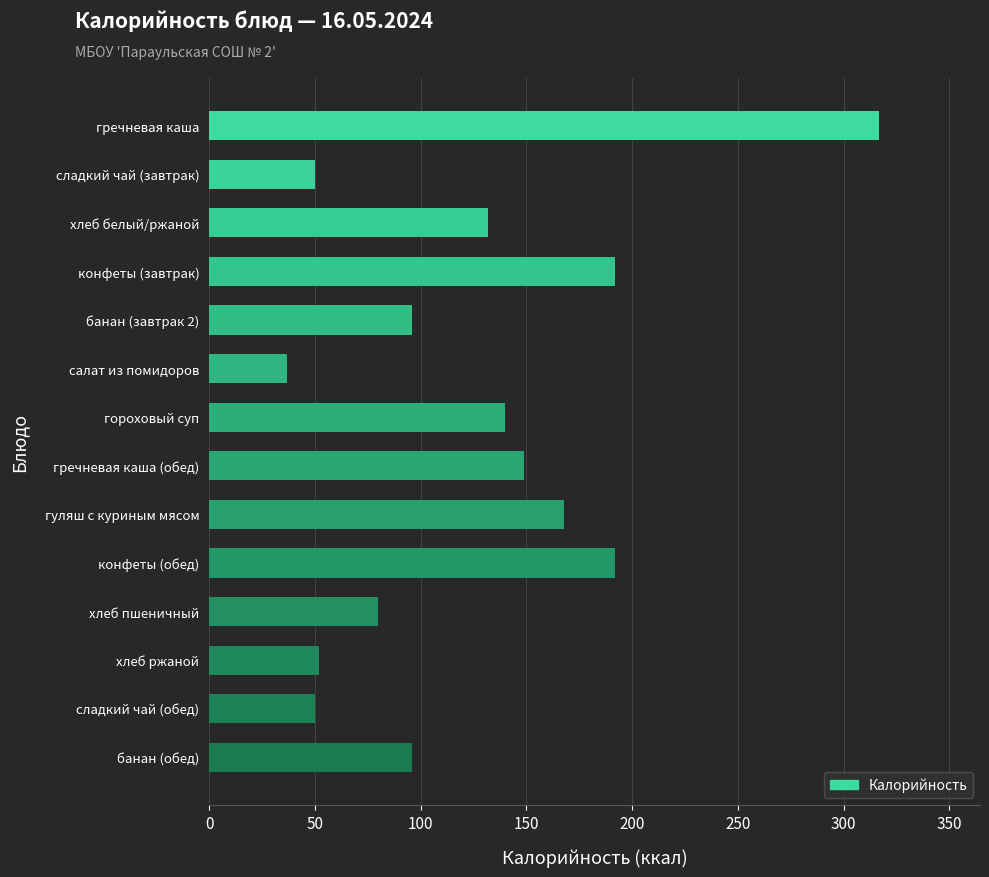

What is the average value?

125